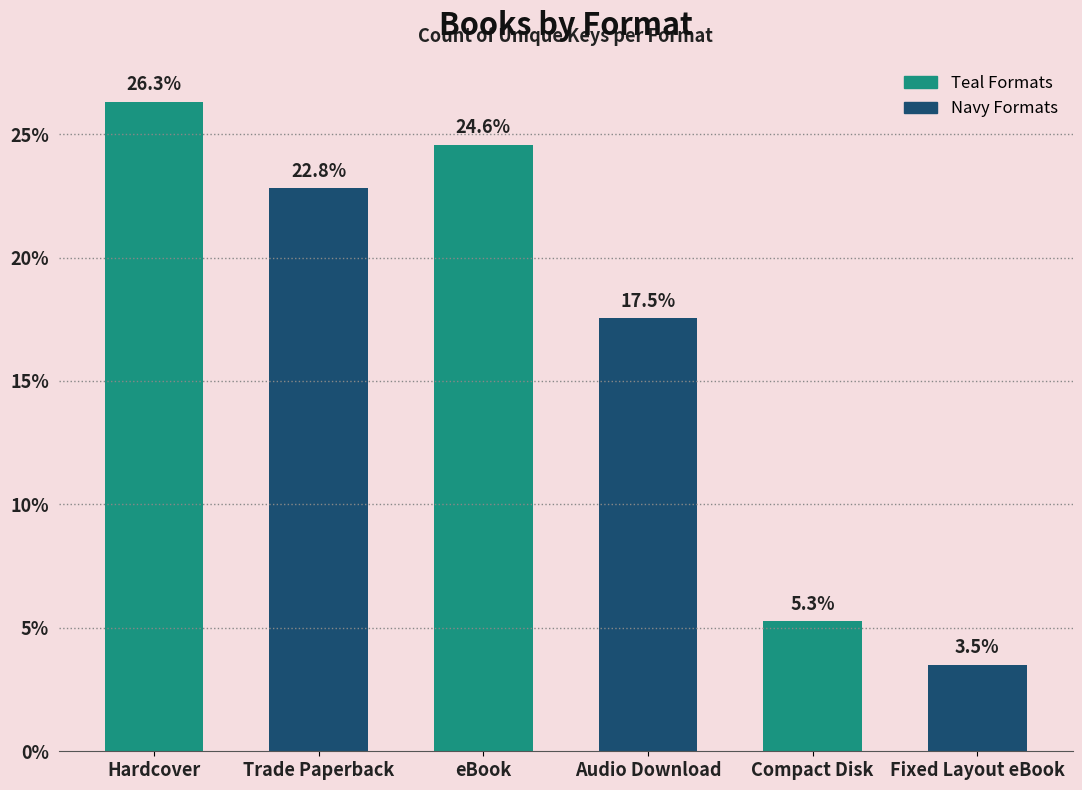

What is the difference between the maximum and second lowest values?

21.1